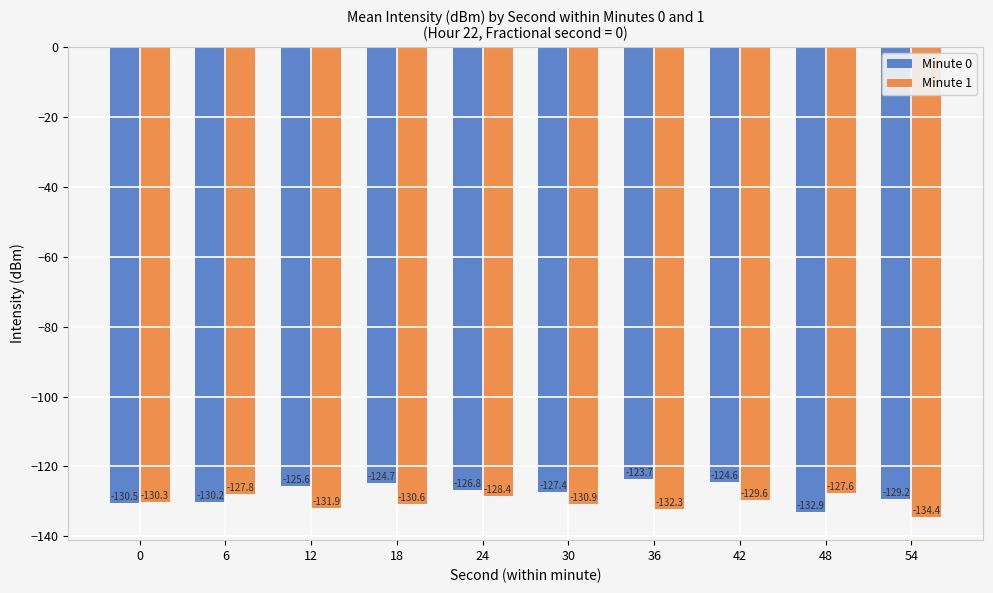

Which series has the largest total across all categories?

Minute 0